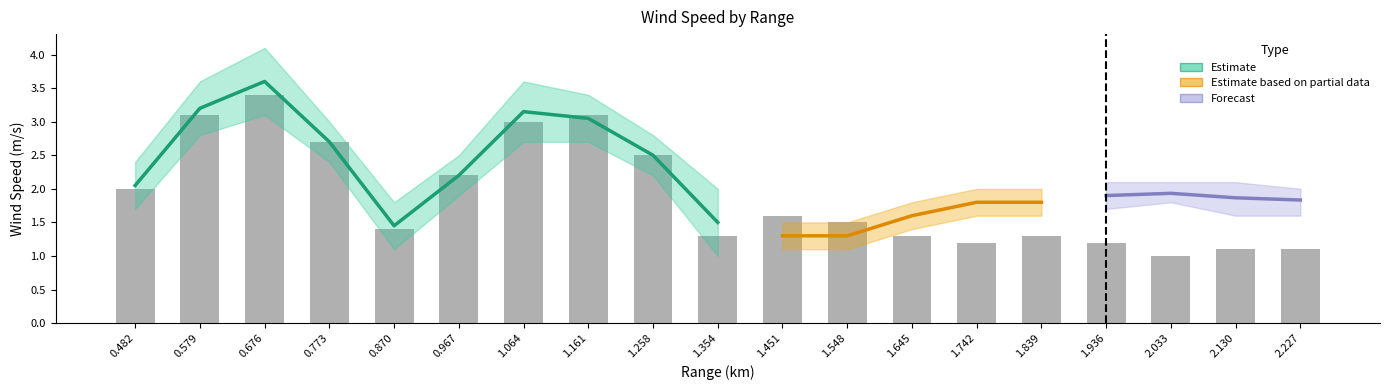

What is the label of the 17th bar from the right?

0.676